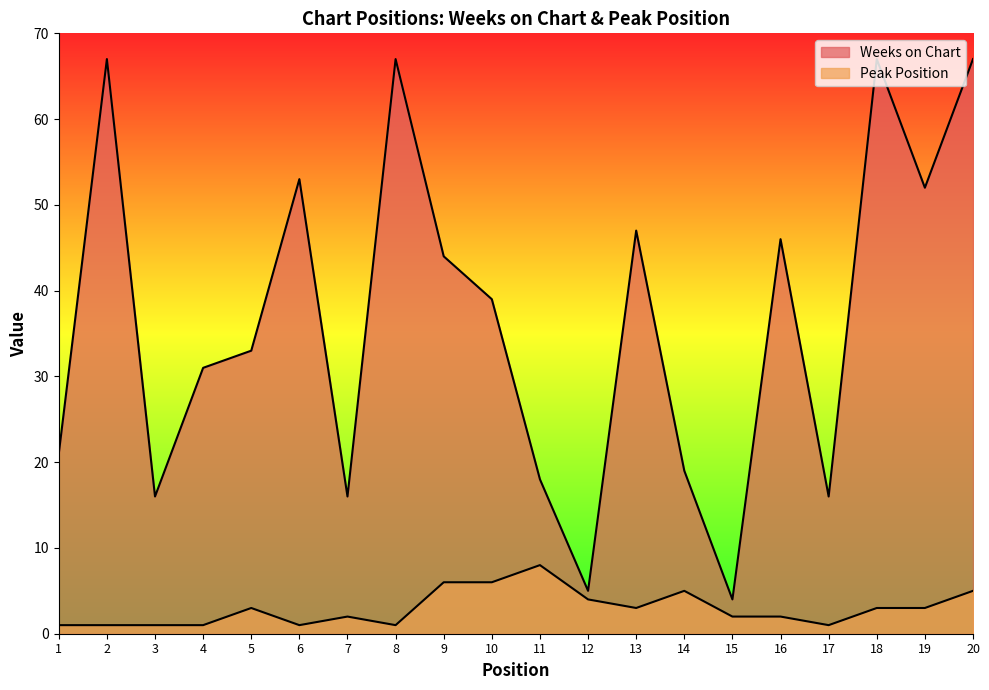

Which category has the highest value across all series?

2